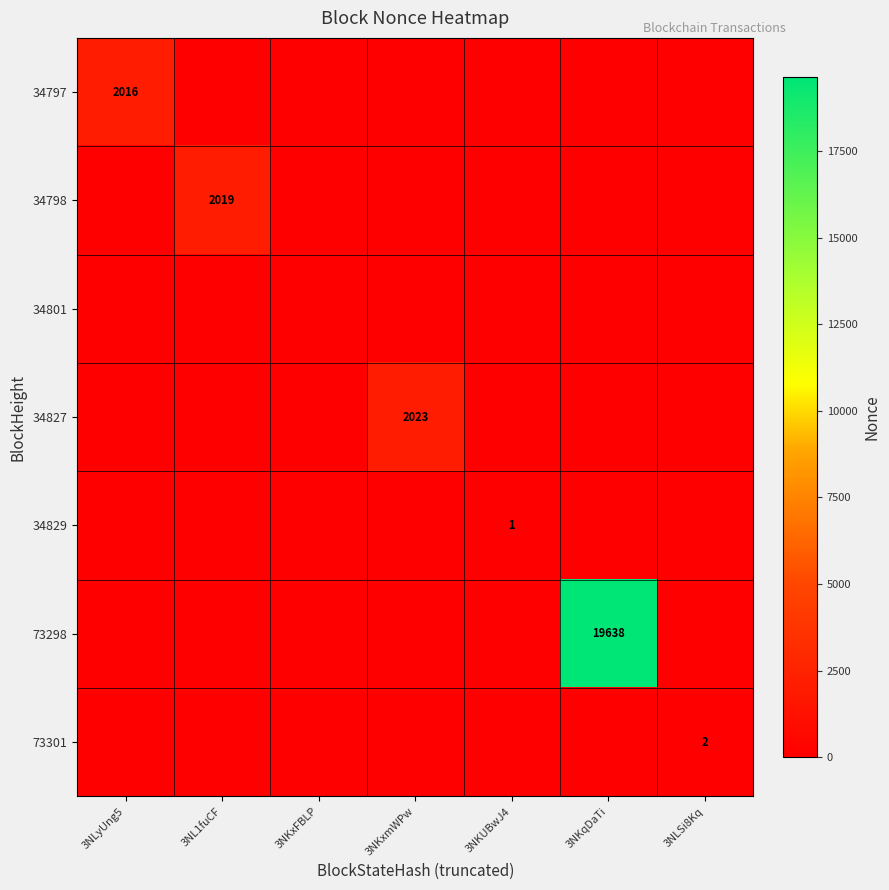

True or false: 73301 has a value of 2 at 3NLSi8Kq.

True